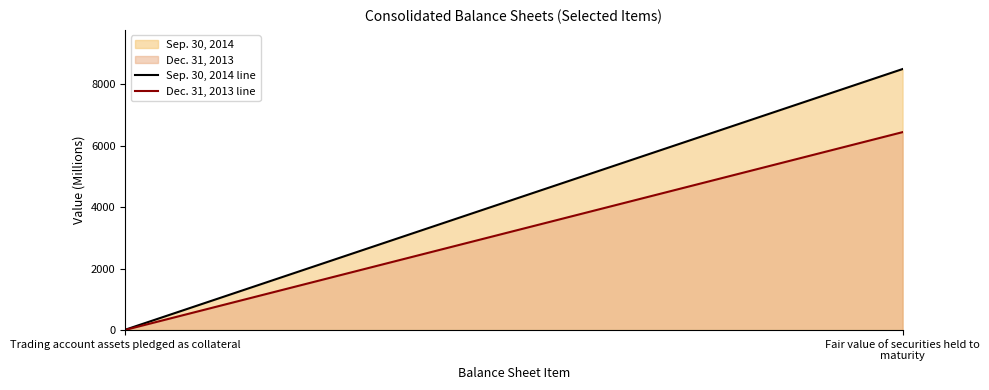

What is the sum of all Dec. 31, 2013 line values?

6447